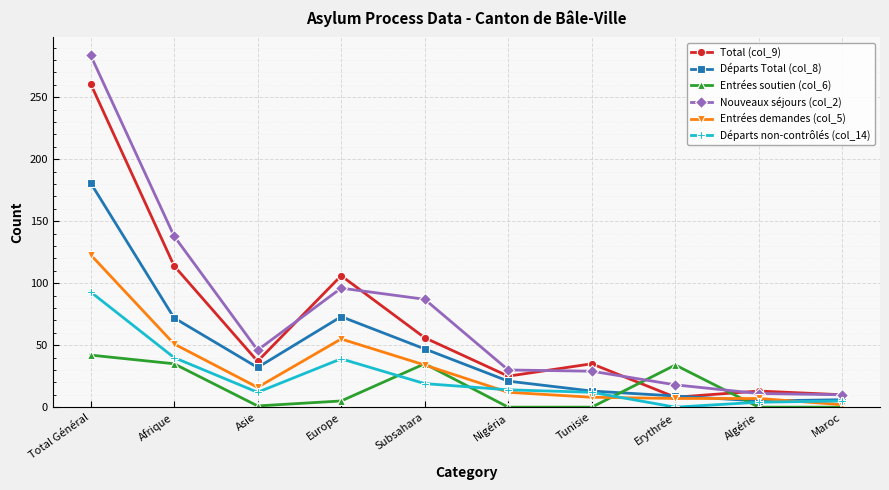

What position from the left is Asie?

3